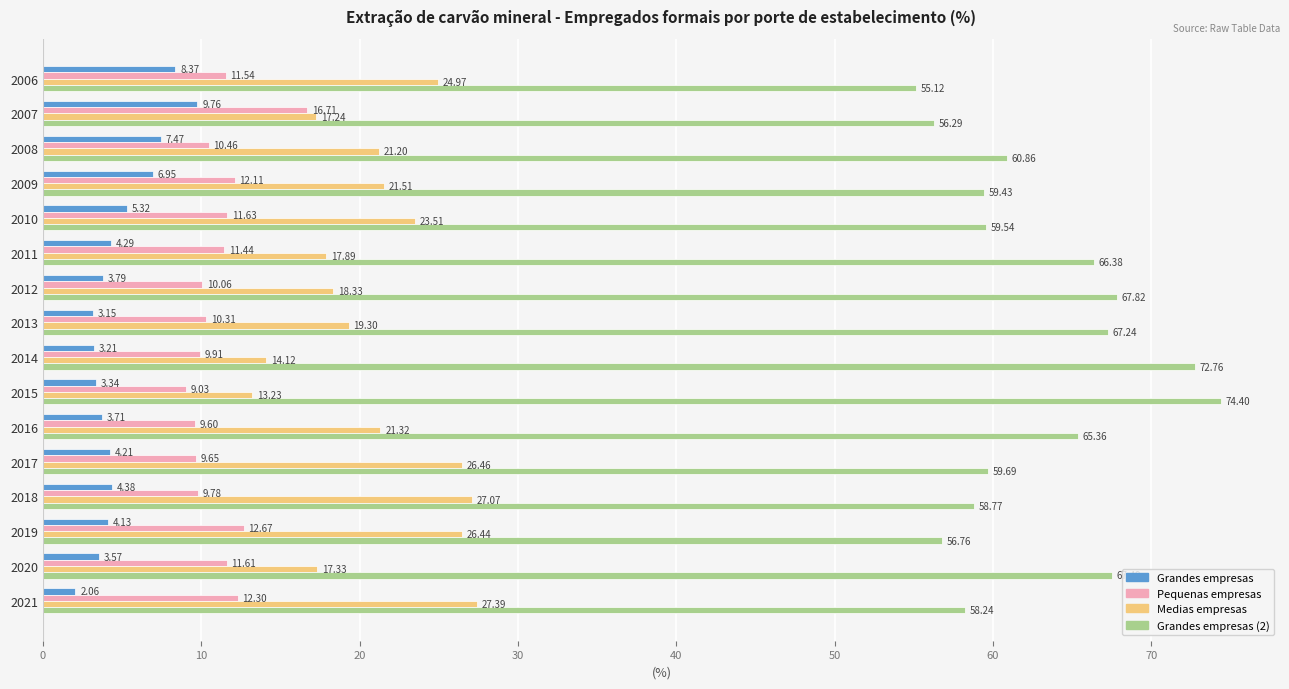

What is the total value across all series at 2021?

100.0